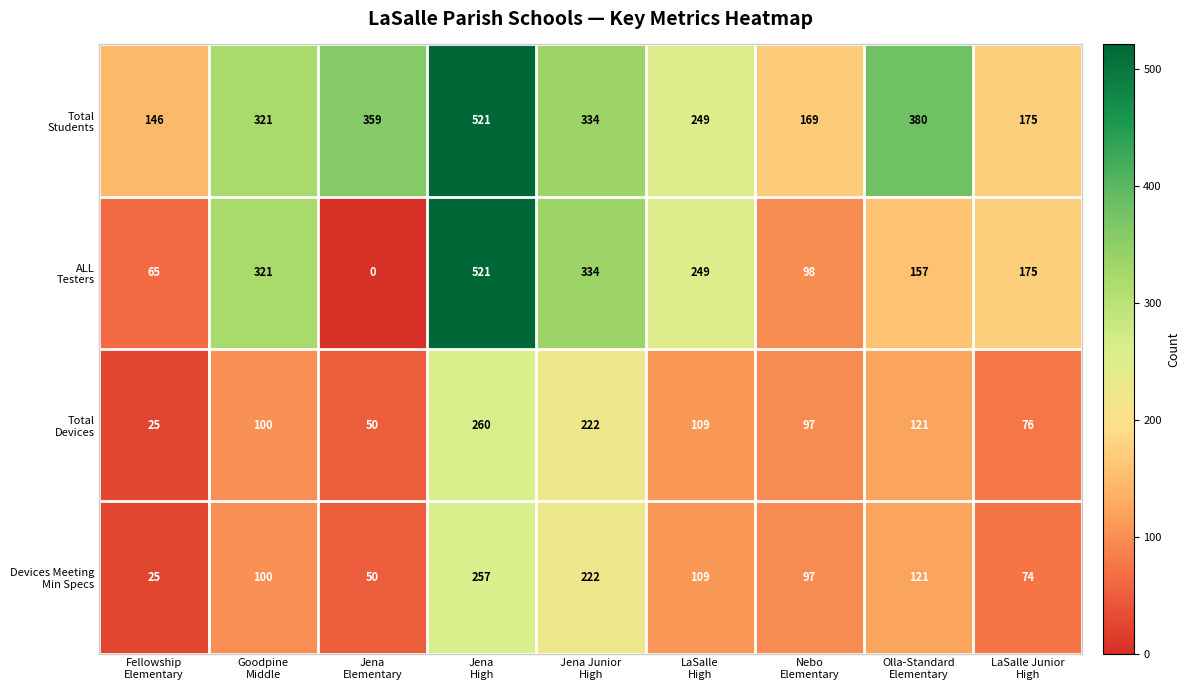

What is the maximum value shown in the chart?

521